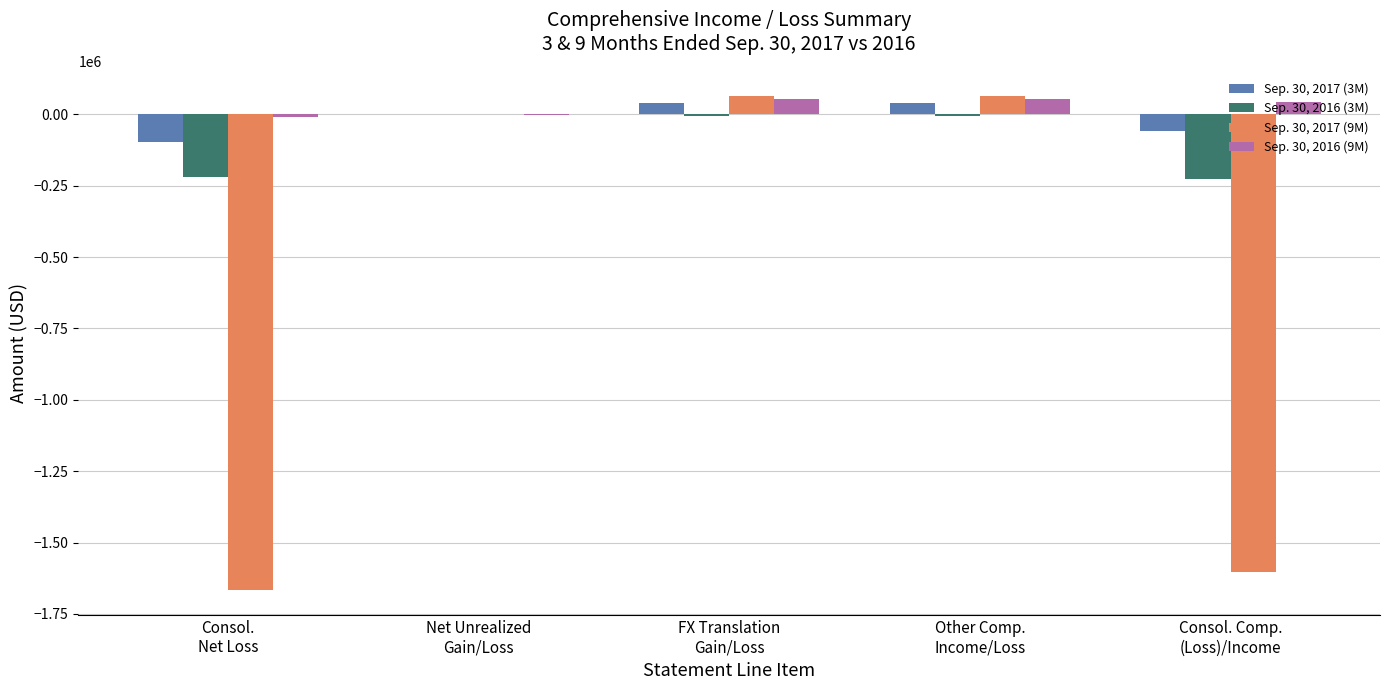

Which series has the largest total across all categories?

Sep. 30, 2016 (9M)